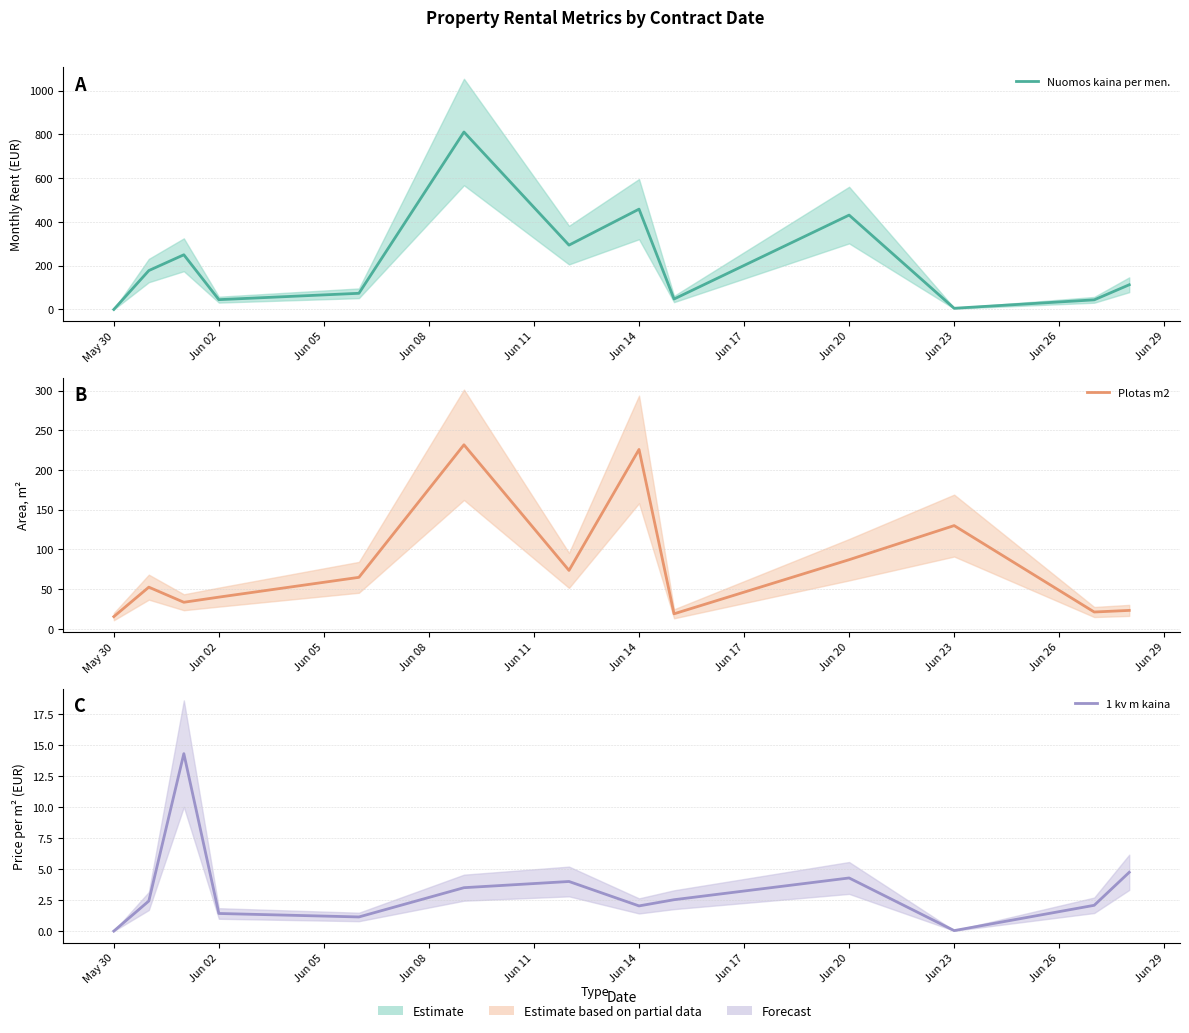

How many interior local valleys does the Plotas m2 series have?

4